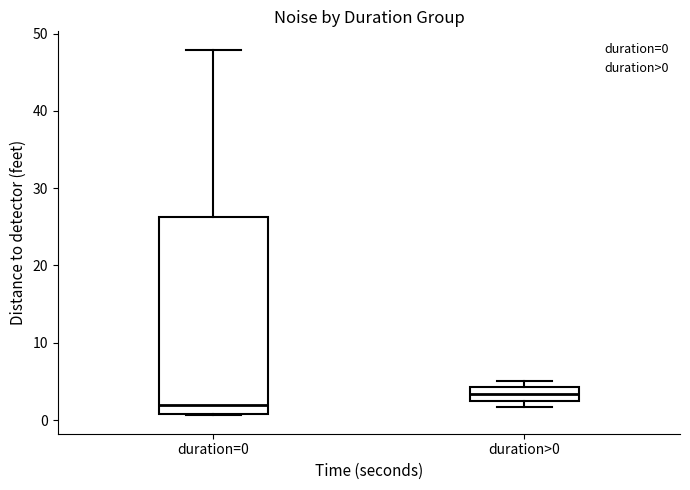

Which box's median line is the highest?

duration>0